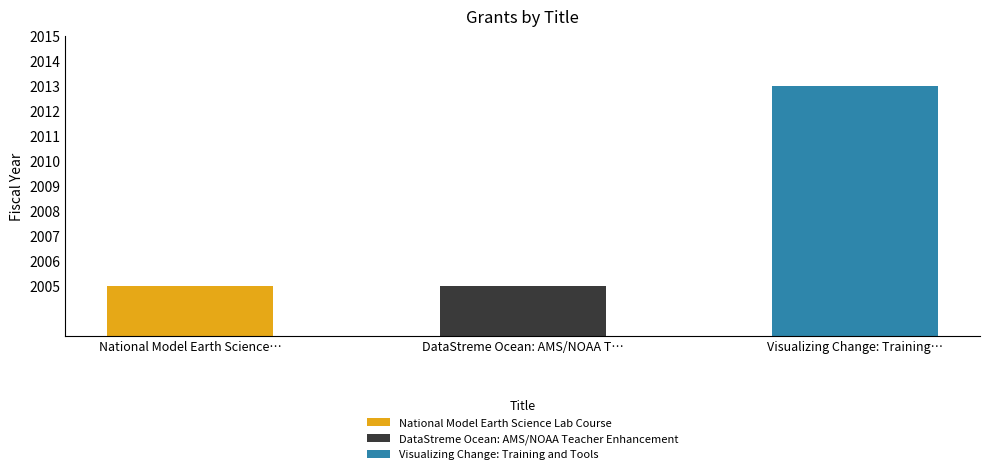

What is the value of the 3rd bar from the left?

2013